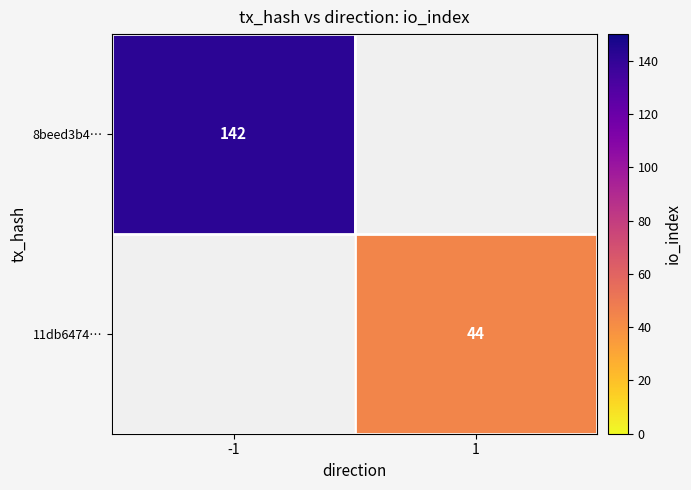

At how many categories does at least one series exceed 66?

1